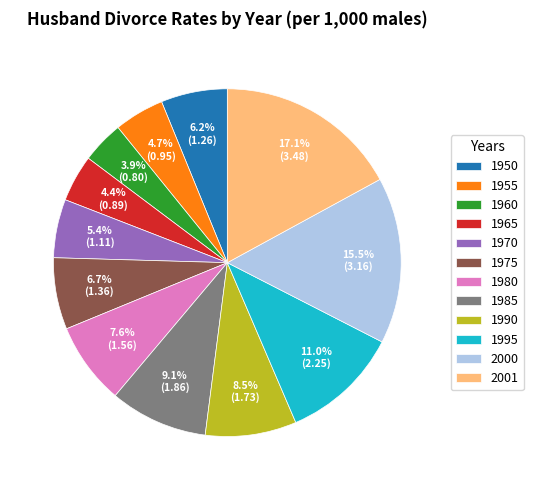

To the nearest percent, what is the difference between the 2000 and 1985 slice percentages?

6%